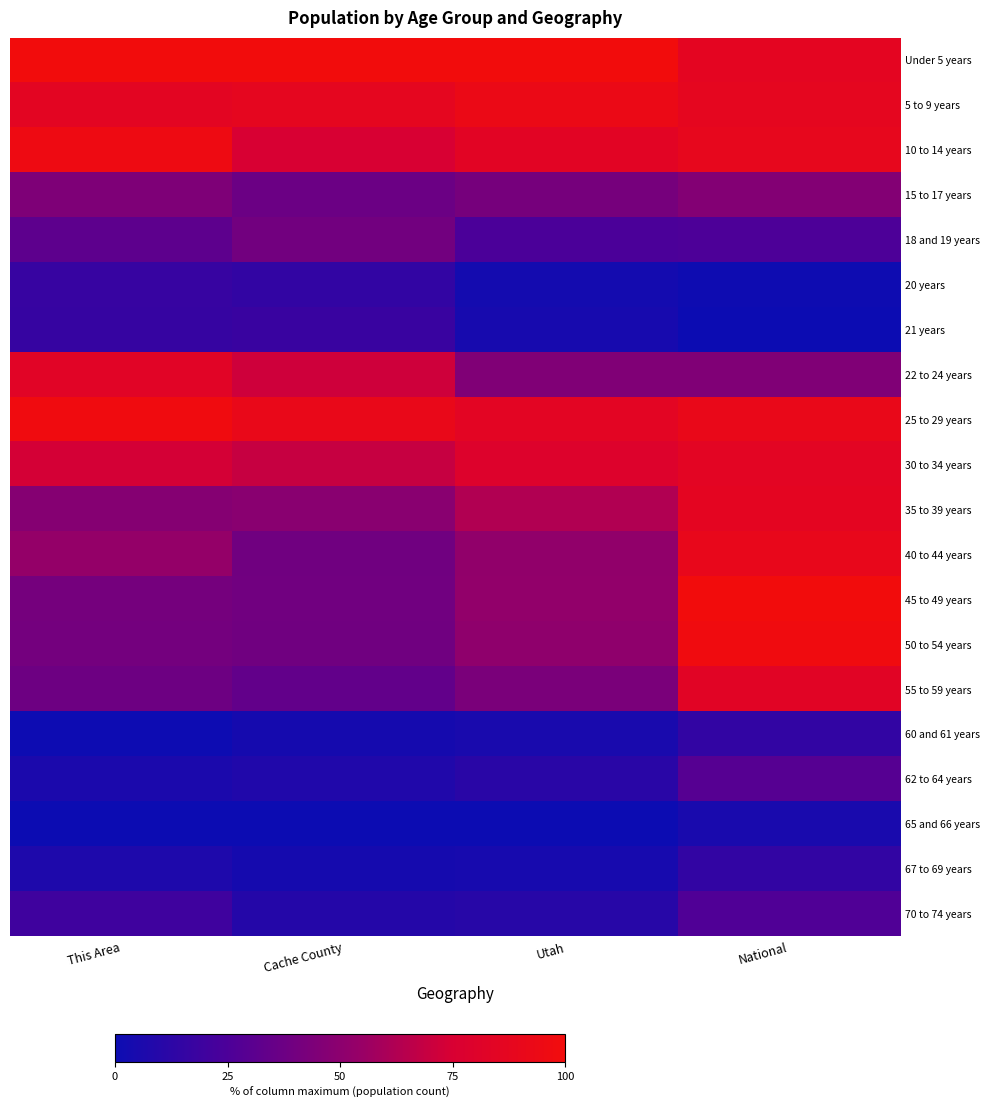

Which series has the largest total across all categories?

Under 5 years